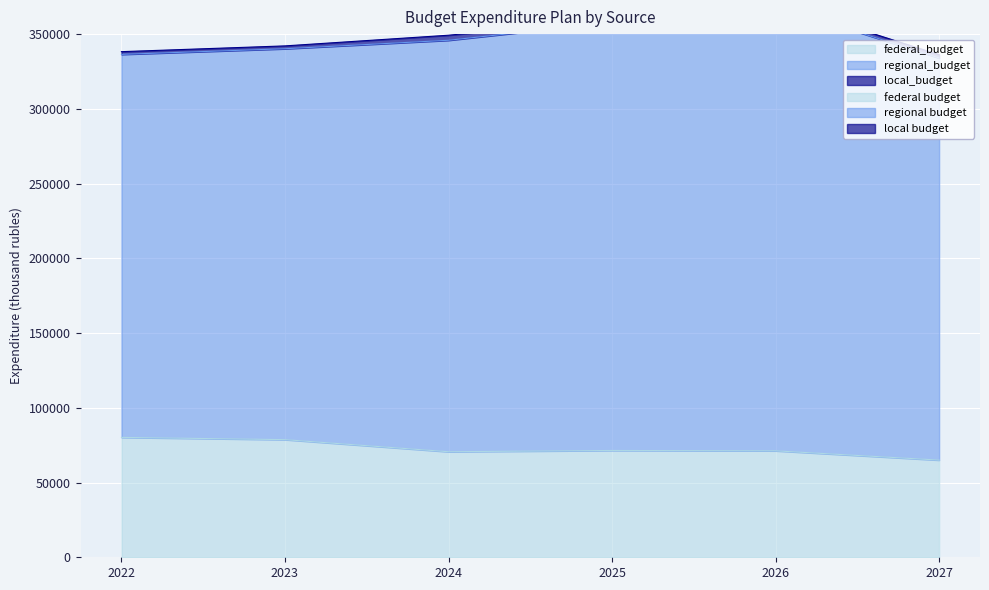

Reading left to right, list all the values displayed in this chart.

federal_budget: 2022=80205.7	2023=78699.3	2024=70614.6	2025=71458.6	2026=71219.7	2027=65013.6
regional_budget: 2022=256244.1	2023=261516.1	2024=275267.4	2025=286289.7	2026=297785.7	2027=269005.7
local_budget: 2022=1810.9	2023=1900.5	2024=3378.8	2025=2043.8	2026=2043.8	2027=2247.7